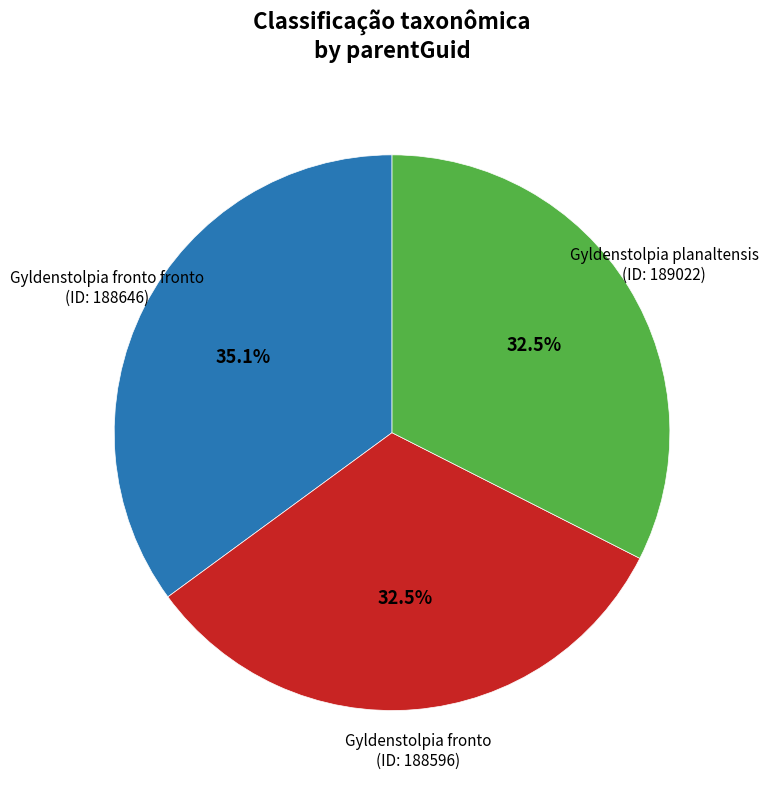

Is there a majority slice in this chart?

No